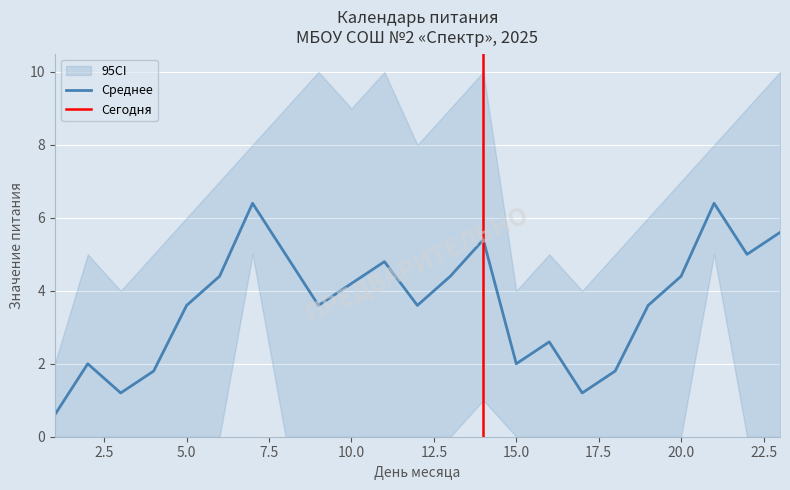

Where does the Среднее series first go above 3?

5.0